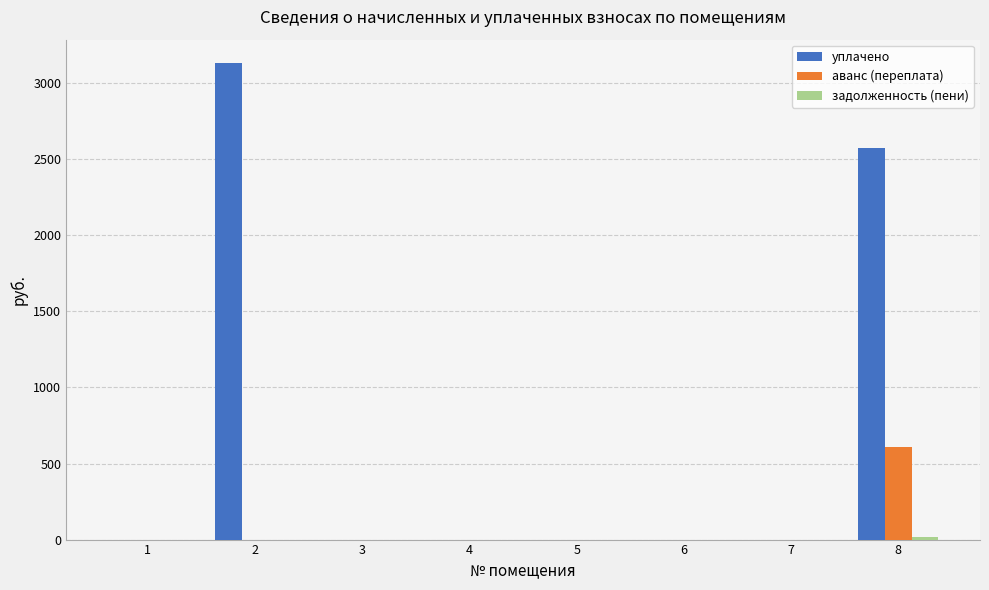

The аванс (переплата) series shows 346.9 at 8. True or false?

False